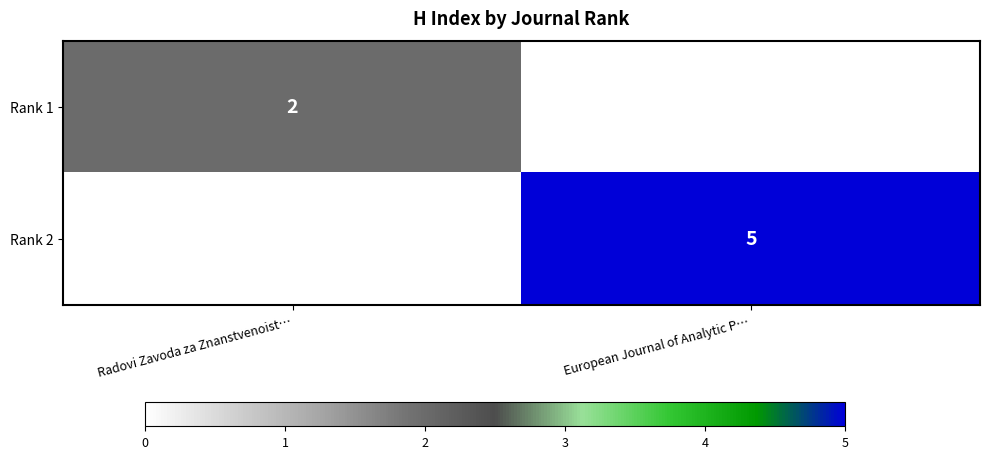

The value of Rank 2 at European Journal of Analytic P… is 5. True or false?

True